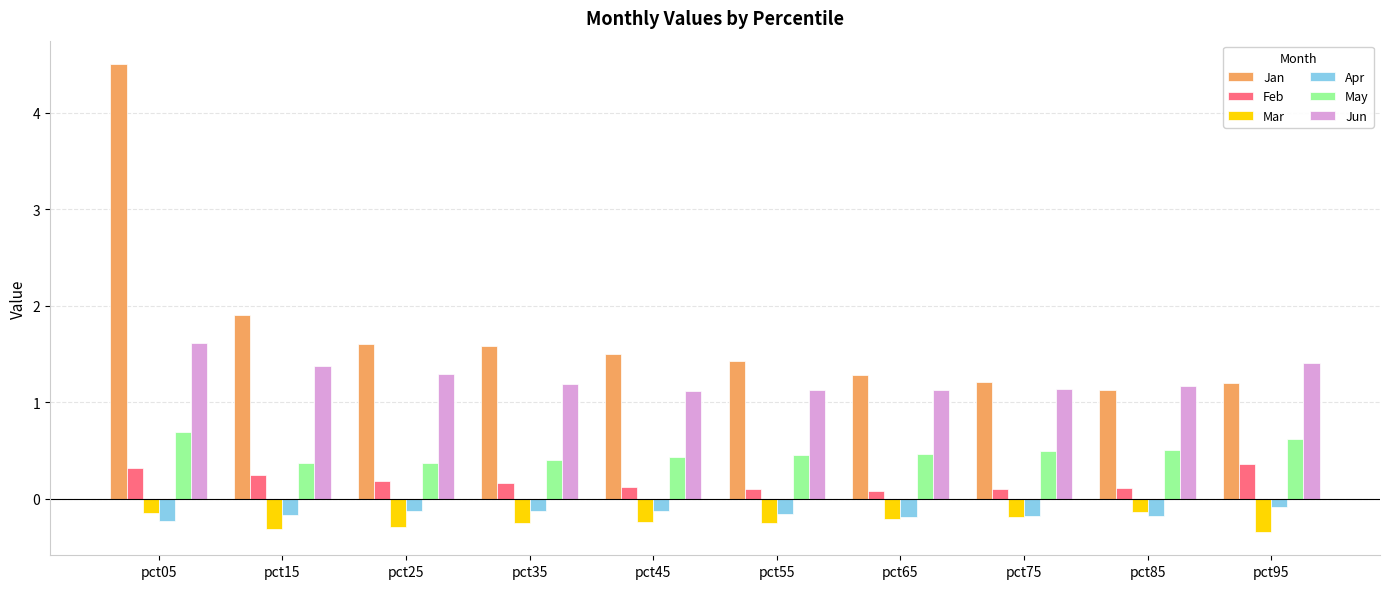

How many Feb values are between 0 and 1?

10